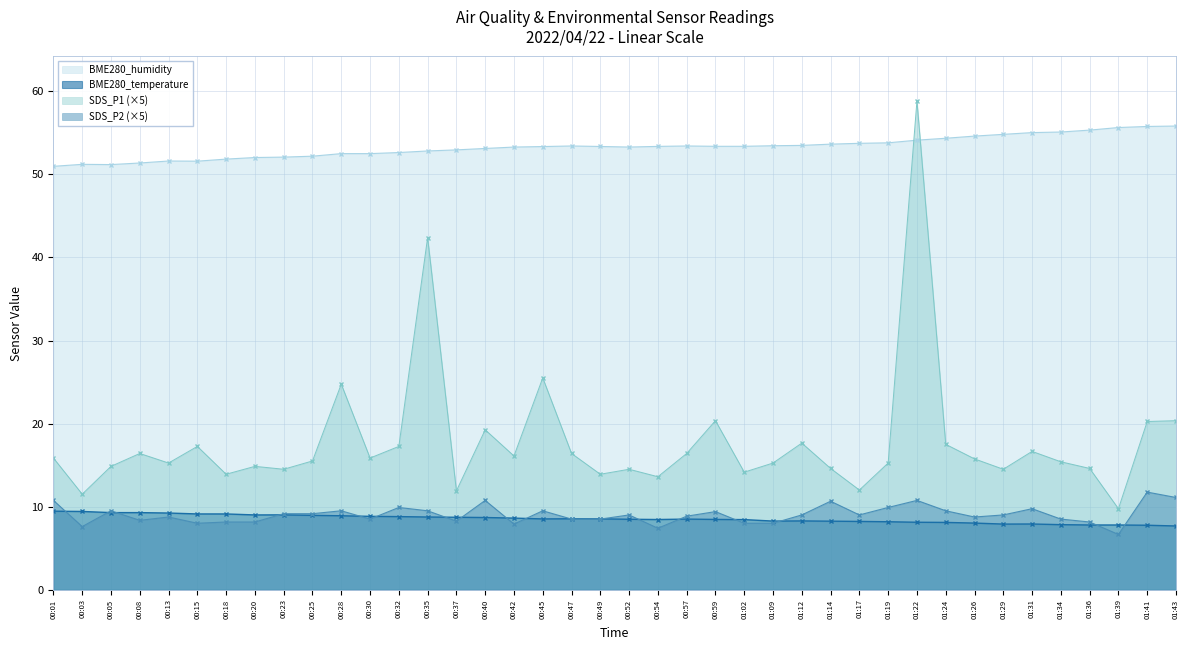

Rank the series by their maximum value, from lowest to highest.

BME280_temperature, SDS_P2 (×5), BME280_humidity, SDS_P1 (×5)